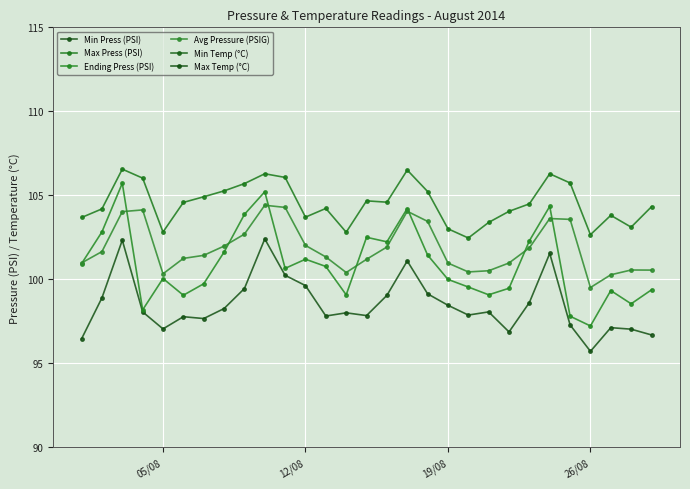

What are all the series names shown in the legend?

Min Press (PSI), Max Press (PSI), Ending Press (PSI), Avg Pressure (PSIG), Min Temp (°C), Max Temp (°C)